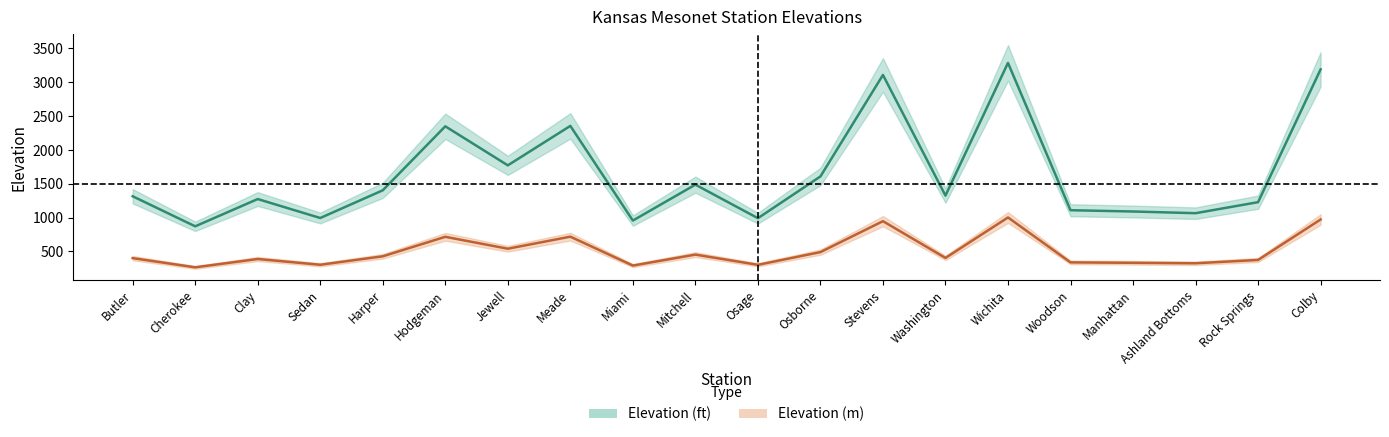

What is the value of the Elevation_m point at the 1st from the left?

401